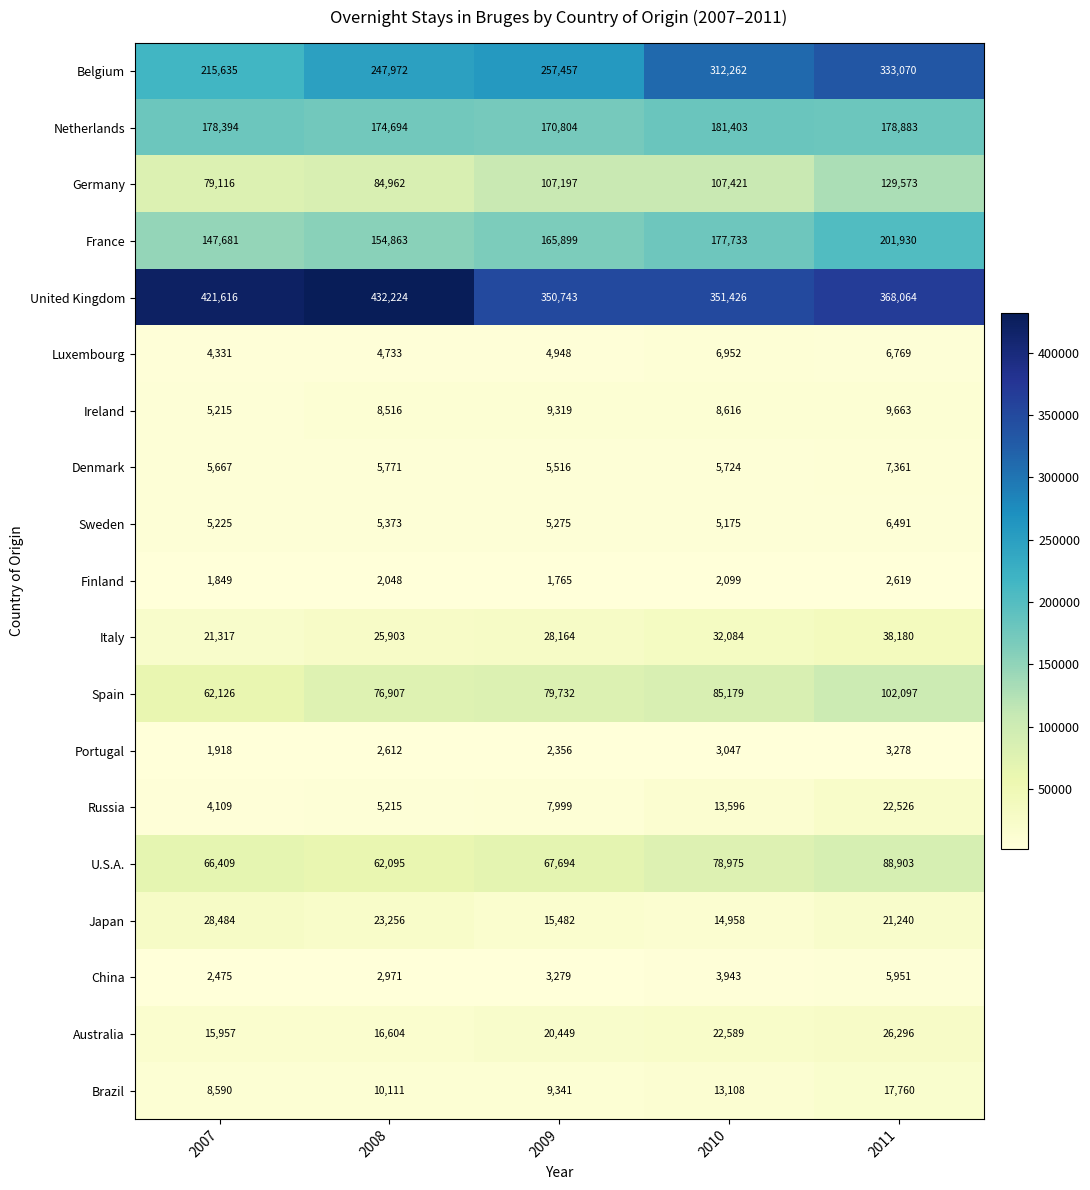

At 2010, list the series in order from largest to smallest.

United Kingdom, Belgium, Netherlands, France, Germany, Spain, U.S.A., Italy, Australia, Japan, Russia, Brazil, Ireland, Luxembourg, Denmark, Sweden, China, Portugal, Finland